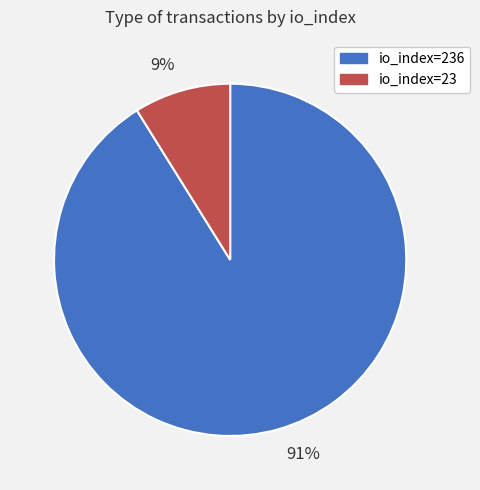

Which slice is the largest?

91%